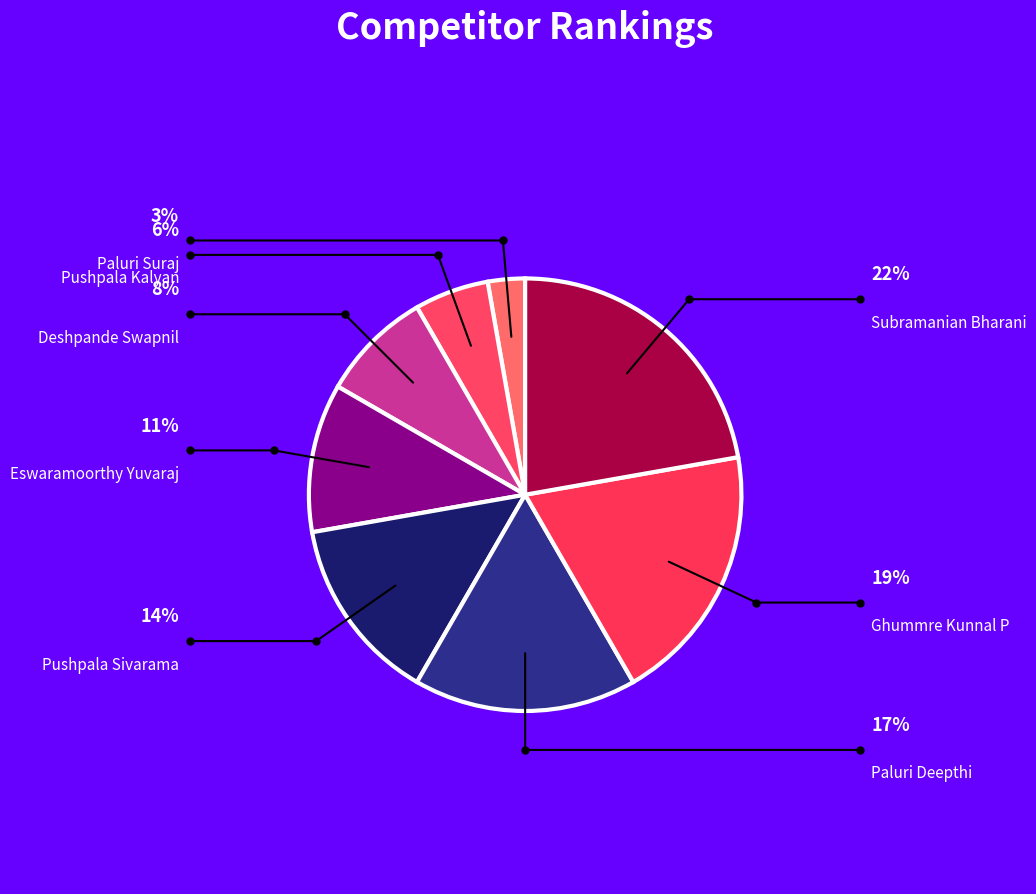

To the nearest percent, what is the difference between the largest and smallest slice percentages?

19%